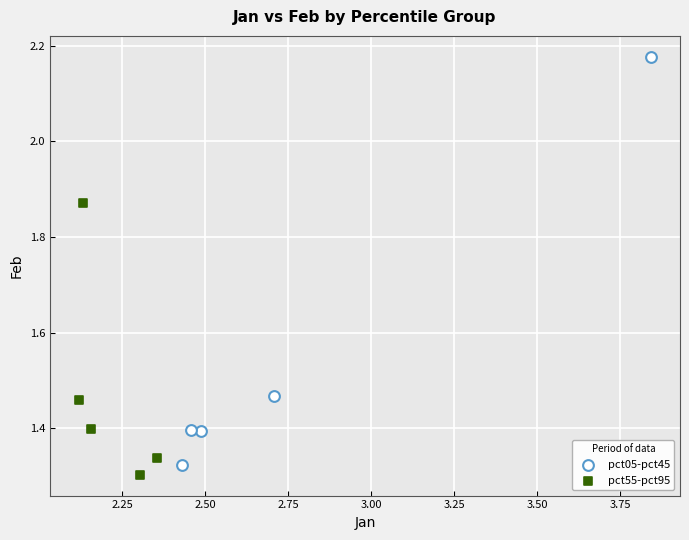

Which series has the largest Y range (max minus min)?

pct05-pct45